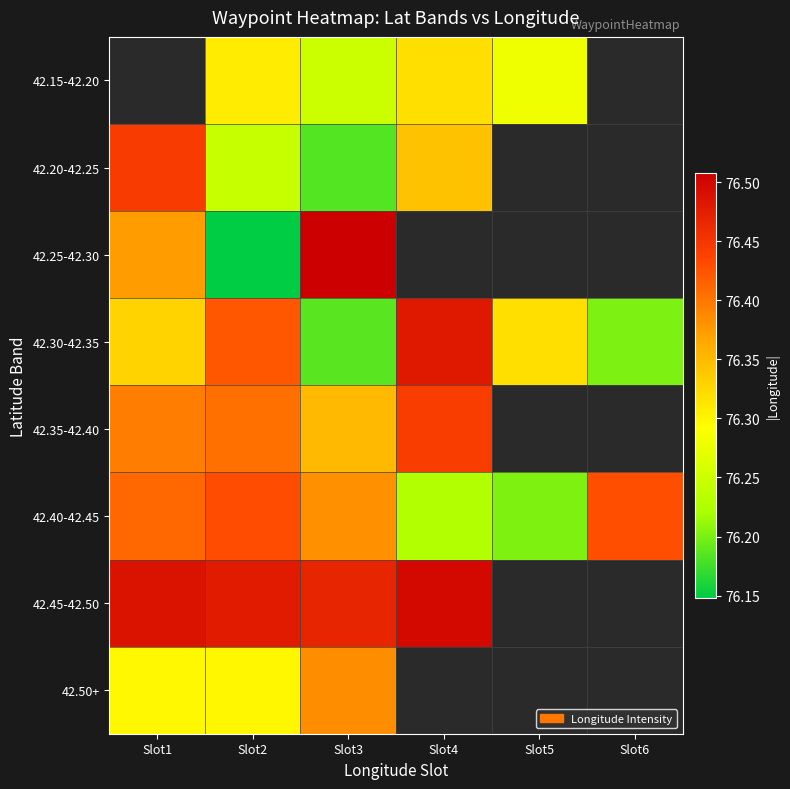

At which category is the sum across all series the highest?

Slot2